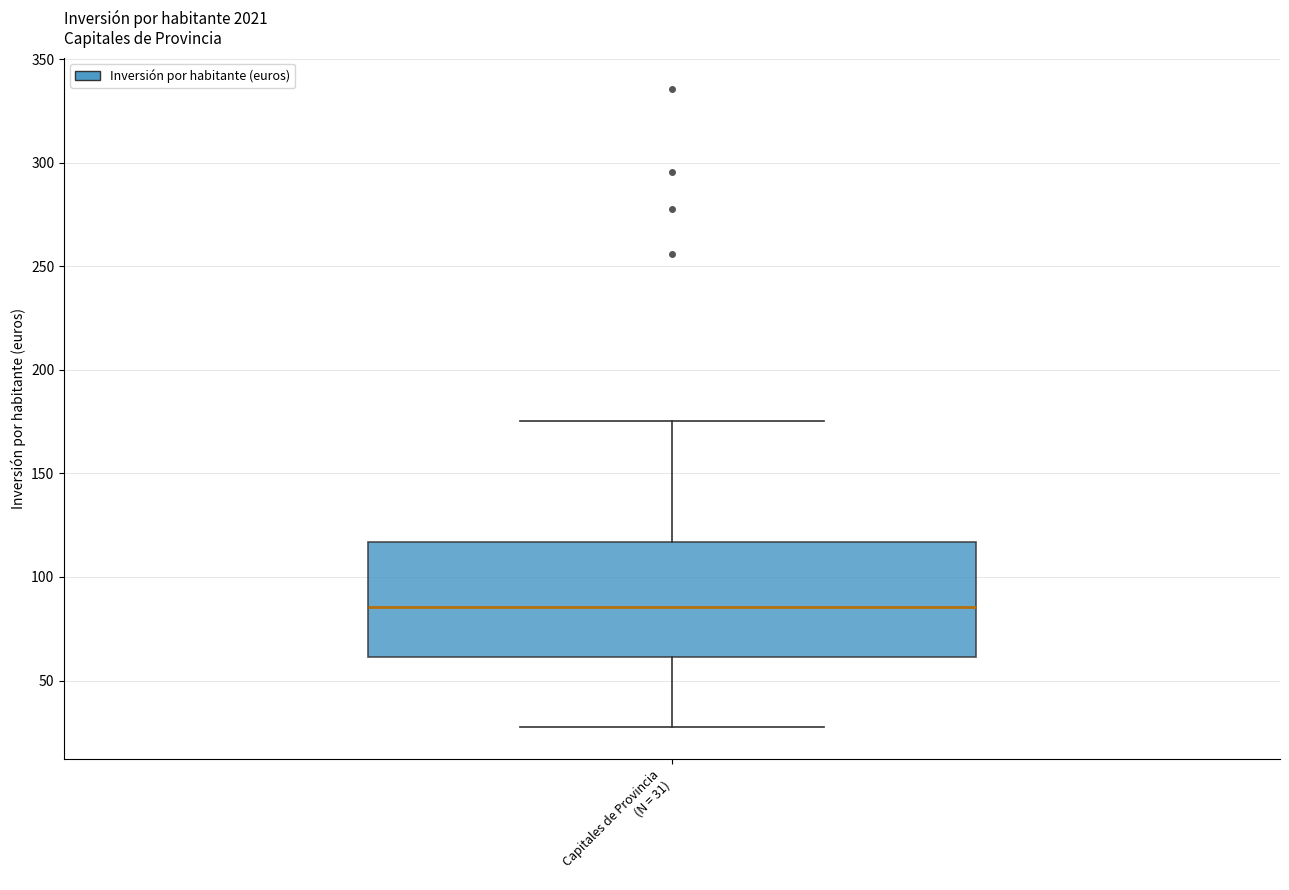

Read this box plot against the y-axis: the position of the median line, the range covered by the box, and the ends of both whiskers. The values are not printed on the chart, so give them approximately, as read against the axis.

median 85, box 60 to 115, whiskers 25 to 175